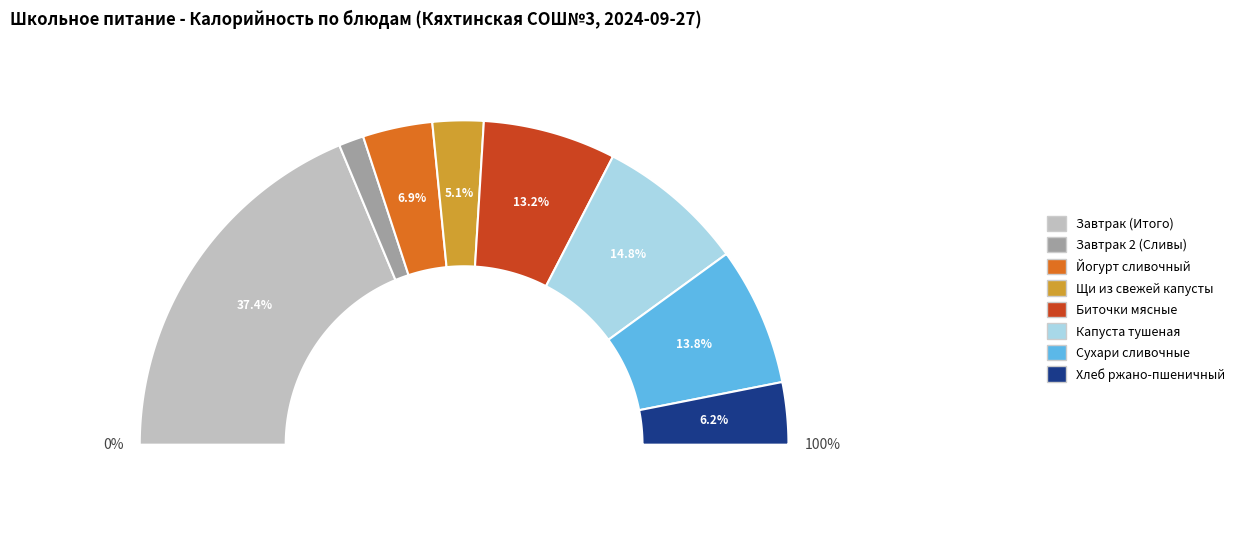

How many segments does this pie chart have?

8